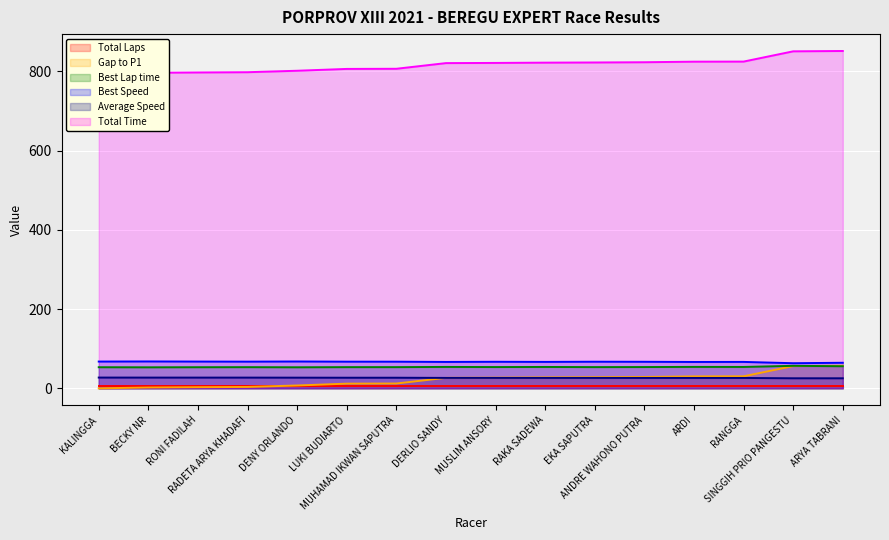

What is the value of the Average Speed point at the 16th from the left?

25.4